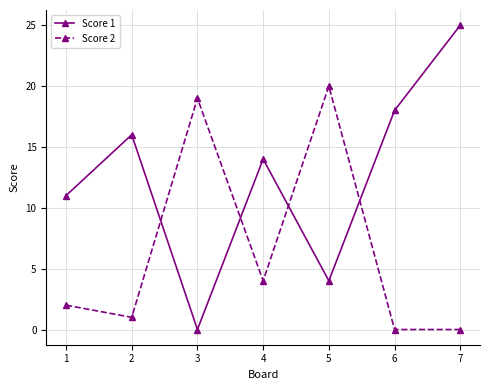

Where is the first local maximum for Score 2?

3